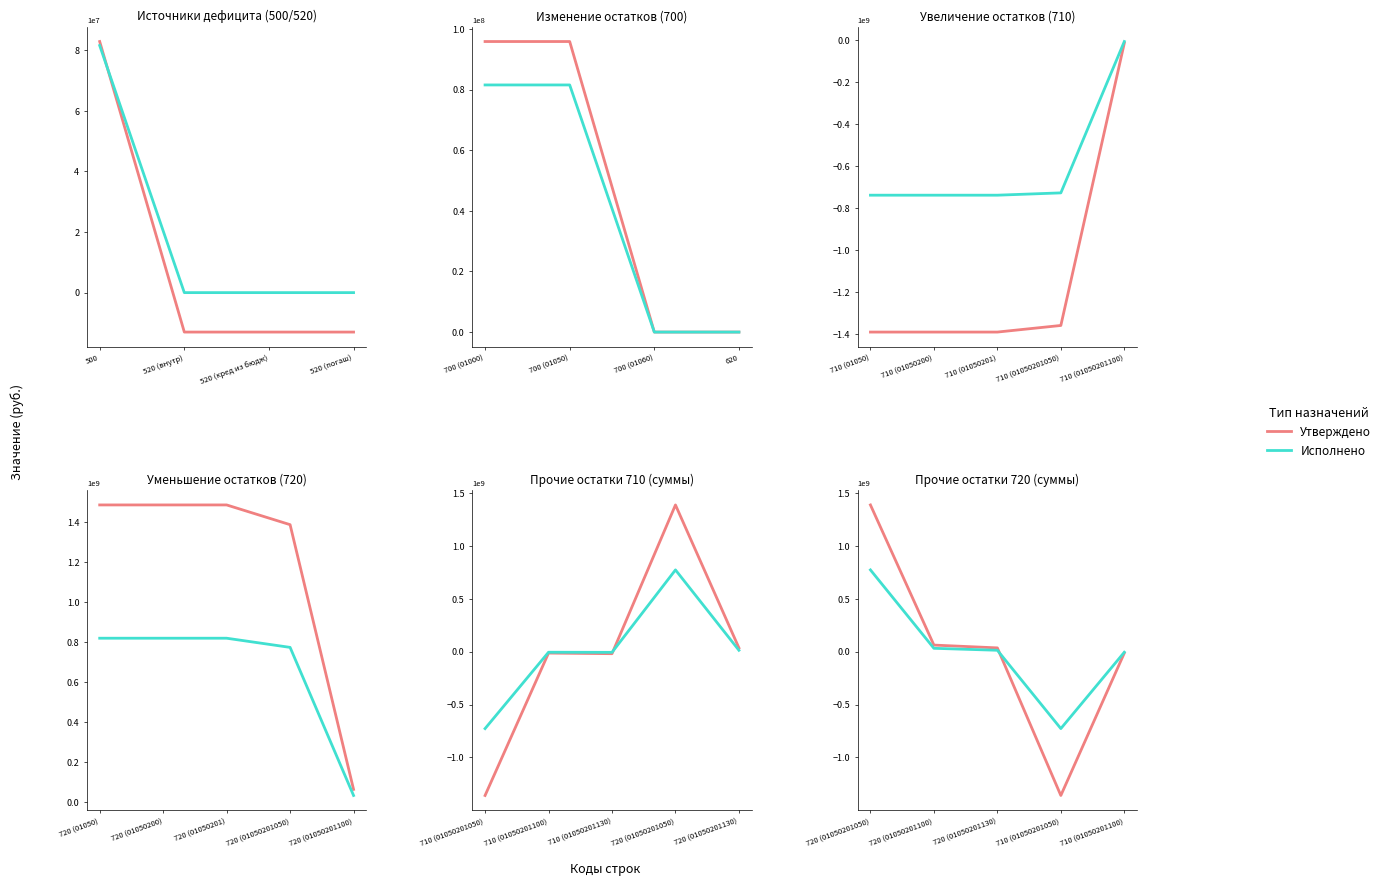

What is the difference between the Утверждено values at 710 (01050201100) and 710 (01050201050)?

1346661335.6